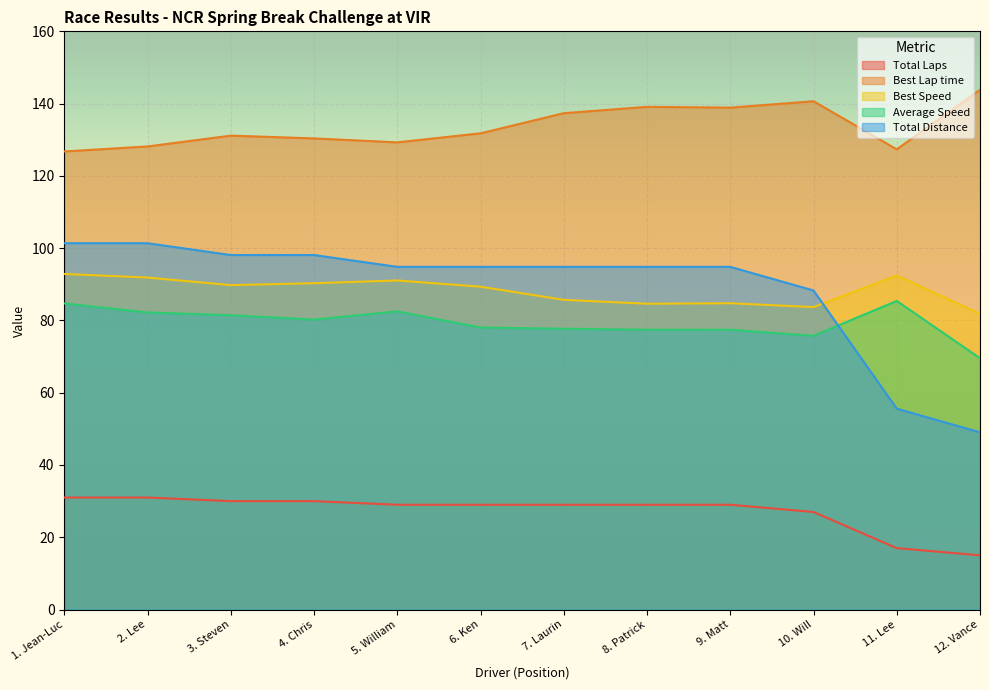

How many lines are shown in the chart?

5